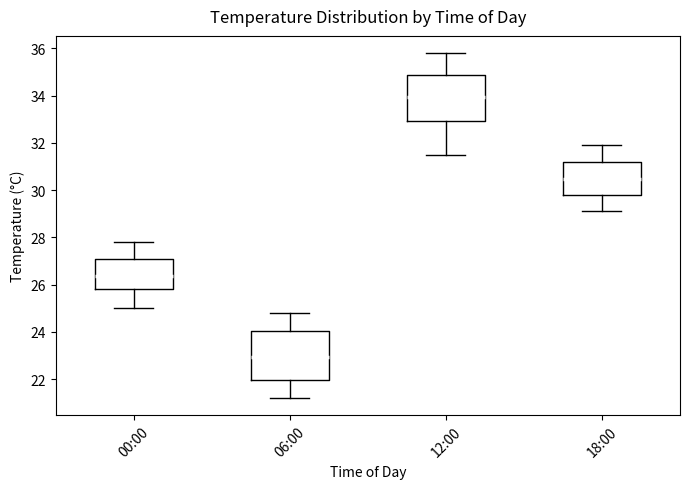

Which box has the highest median line?

12:00